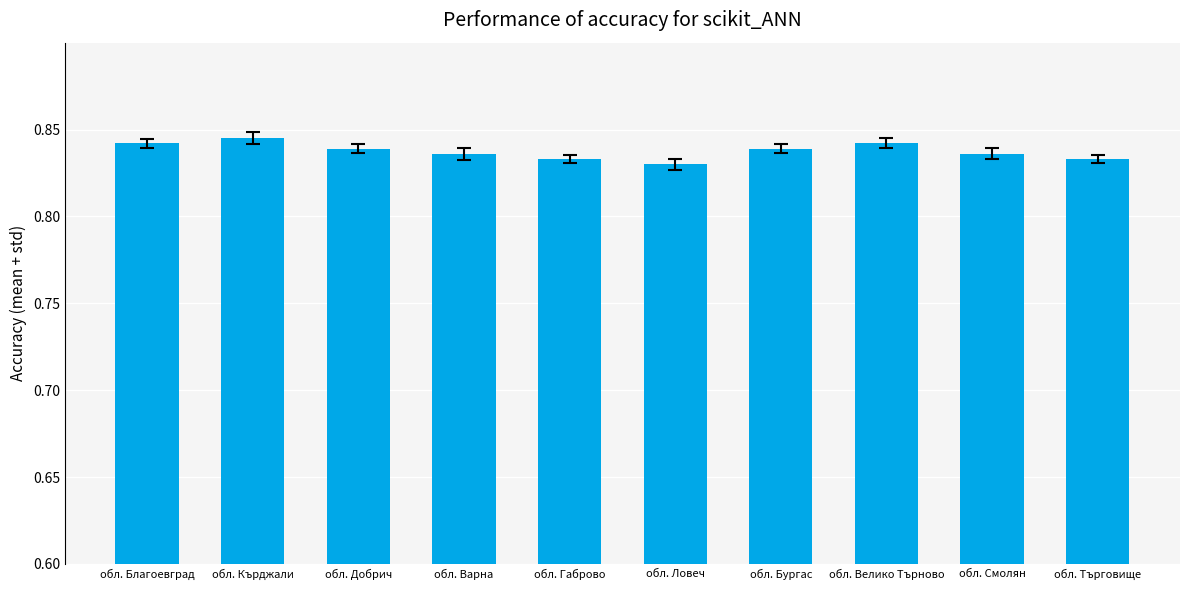

Between обл. Кърджали and обл. Търговище, which is larger?

обл. Кърджали